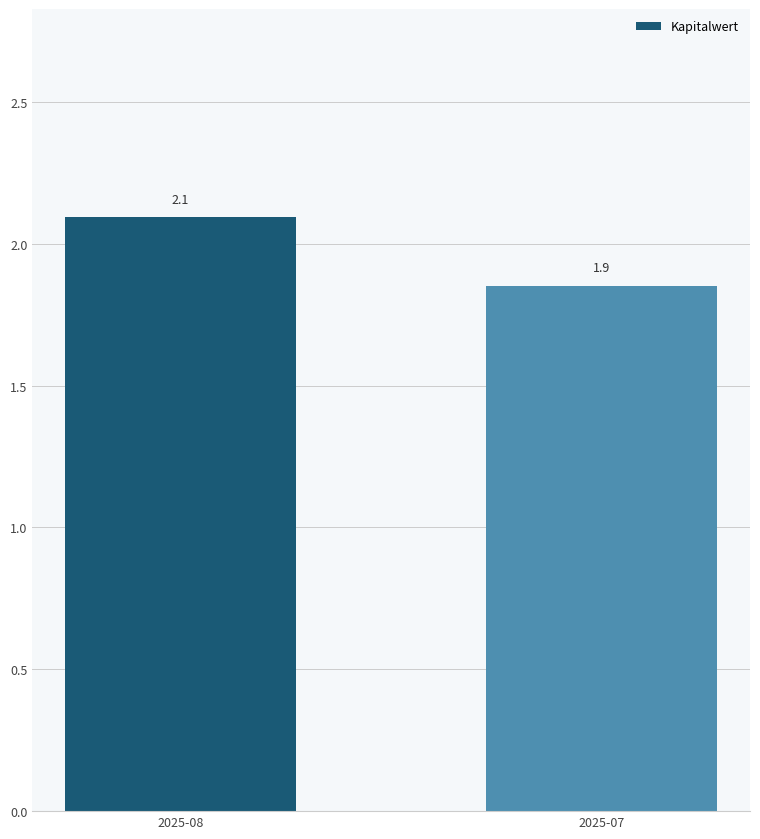

What is the sum of the values at 2025-07 and 2025-08?

3.9